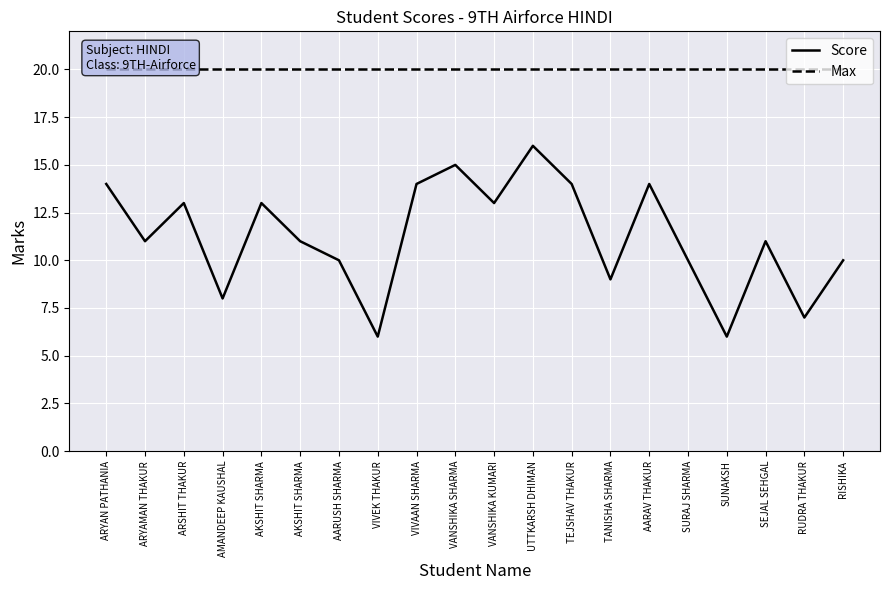

List the labels in order of Max value, largest first.

ARYAN PATHANIA, ARYAMAN THAKUR, ARSHIT THAKUR, AMANDEEP KAUSHAL, AKSHIT SHARMA, AKSHIT SHARMA, AARUSH SHARMA, VIVEK THAKUR, VIVAAN SHARMA, VANSHIKA SHARMA, VANSHIKA KUMARI, UTTKARSH DHIMAN, TEJSHAV THAKUR, TANISHA SHARMA, AARAV THAKUR, SURAJ SHARMA, SUNAKSH, SEJAL SEHGAL, RUDRA THAKUR, RISHIKA